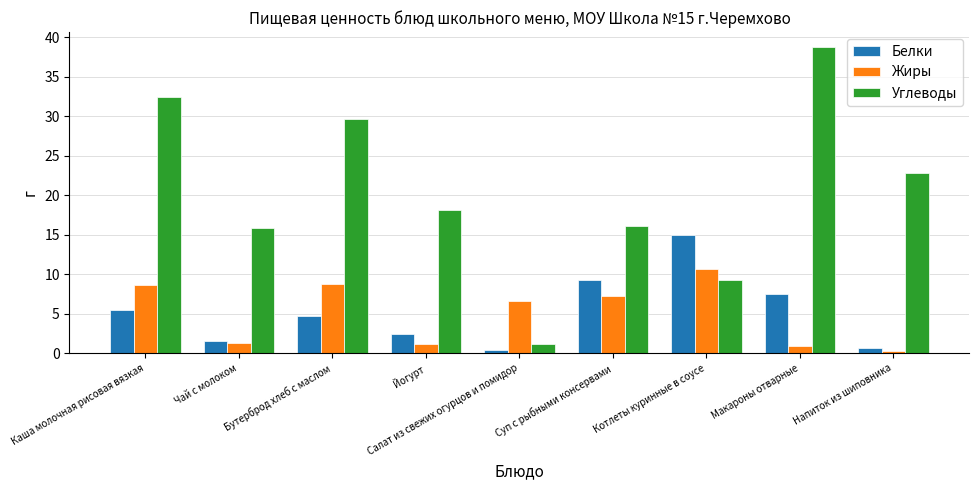

The value of Жиры at Котлеты куринные в соусе is 2.6. True or false?

False